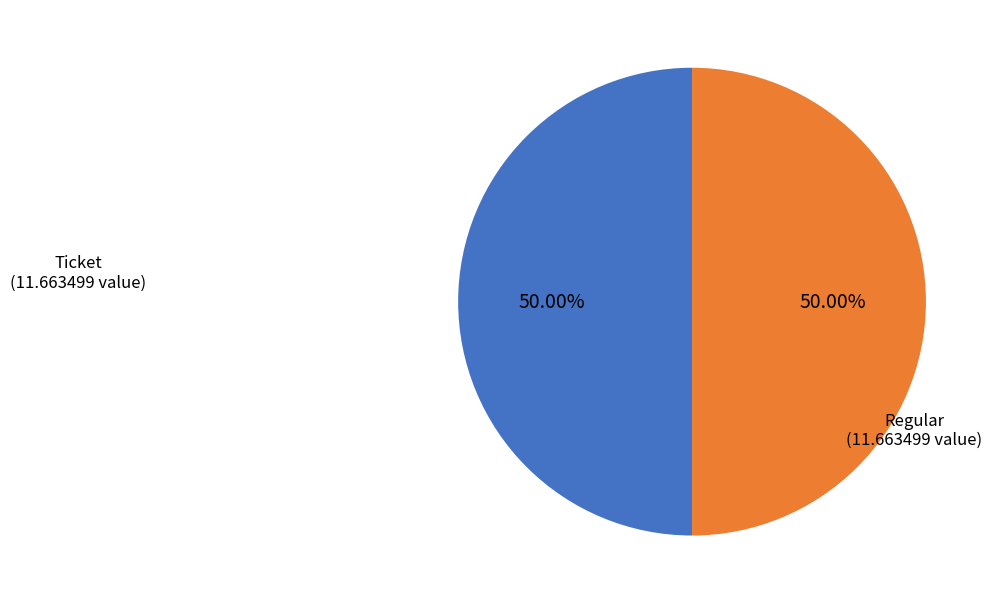

How many segments does this pie chart have?

2